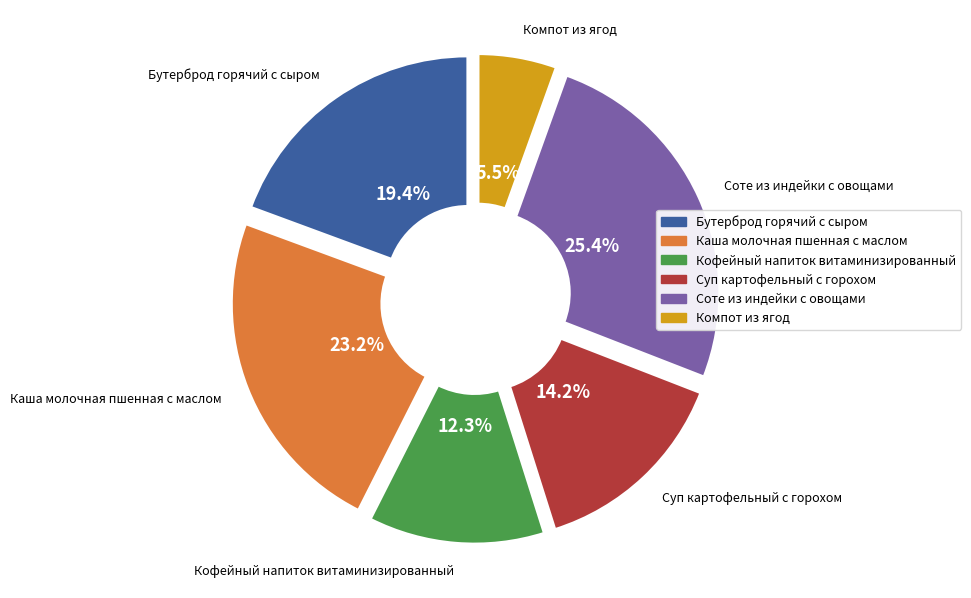

Is it true that Каша молочная пшенная с маслом is 9% of the pie?

False